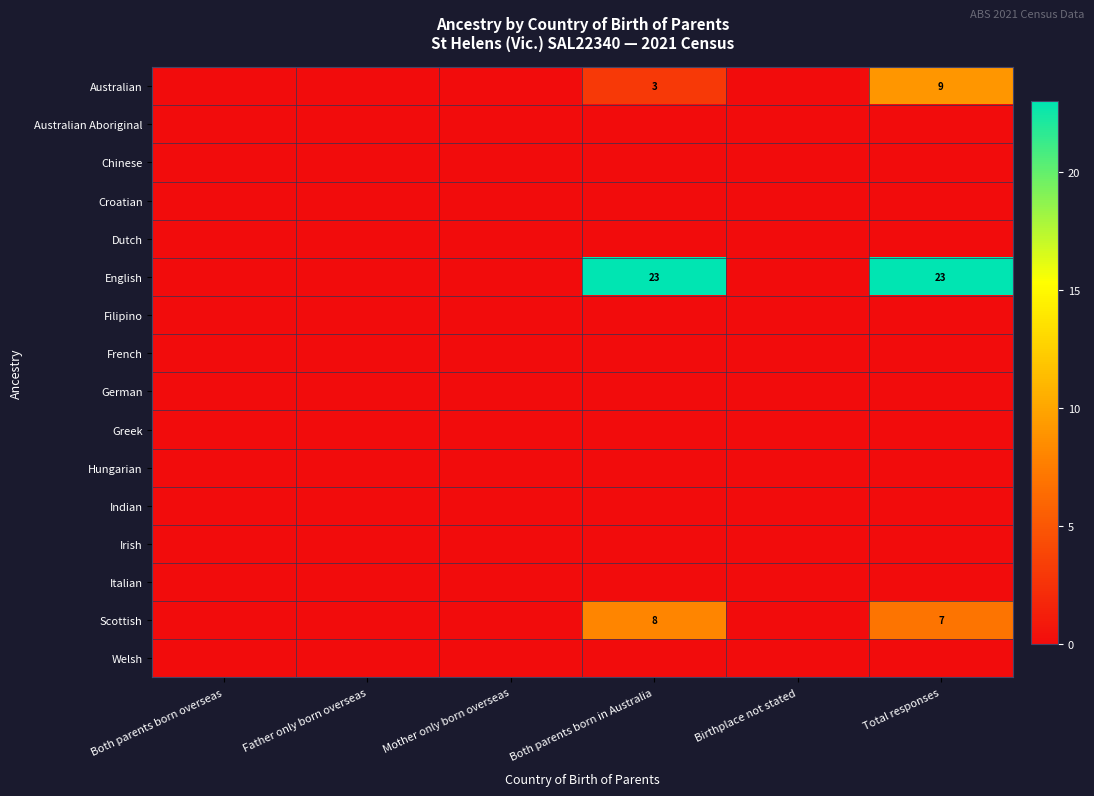

Which category has the lowest value in the Australian Aboriginal series?

Both parents born overseas